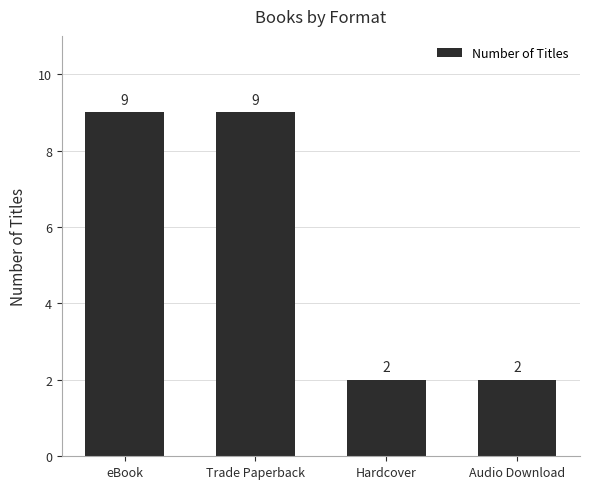

How many bars are there in total?

4